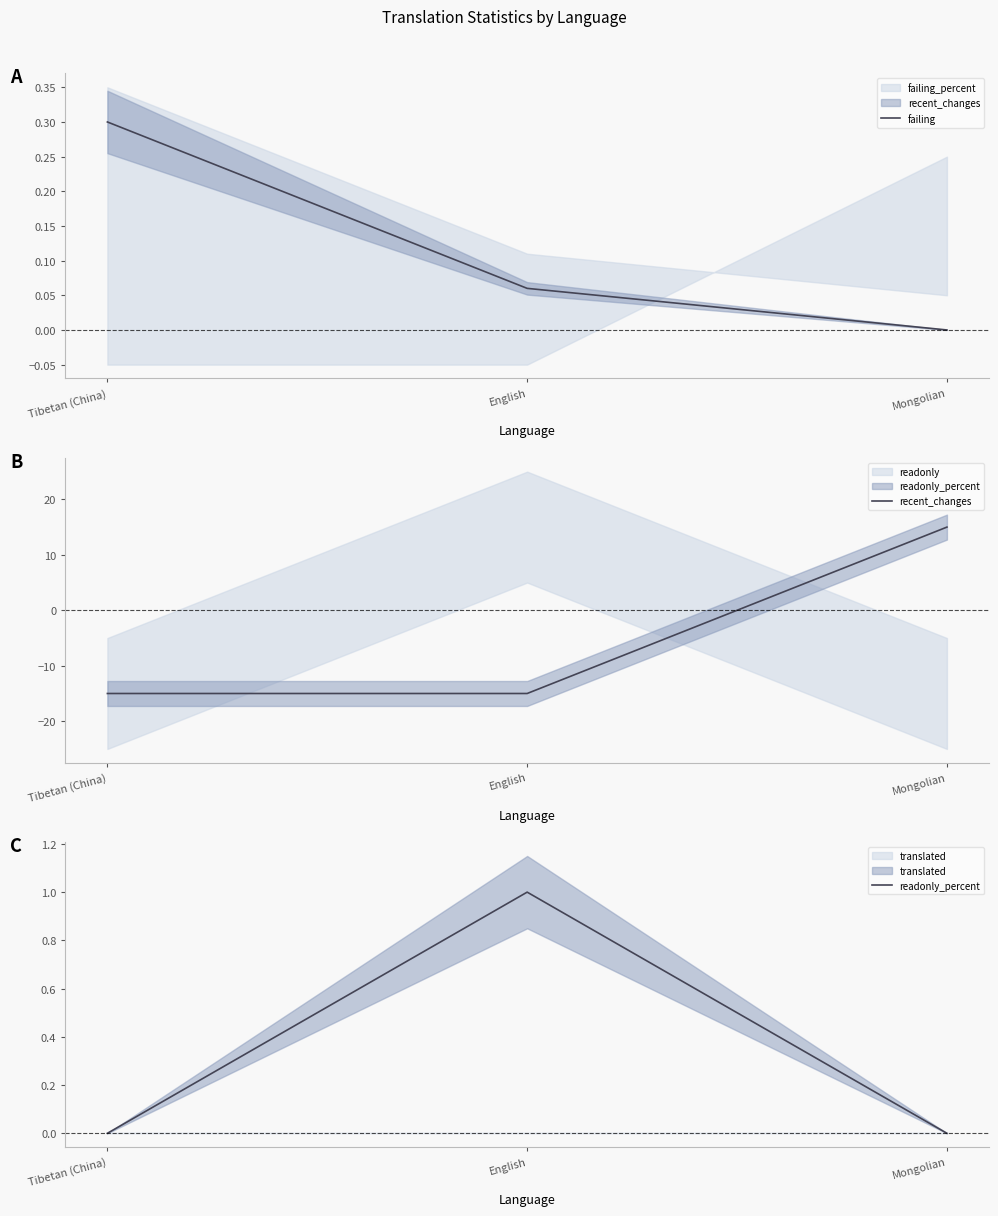

Which has a higher value, English or Mongolian?

English